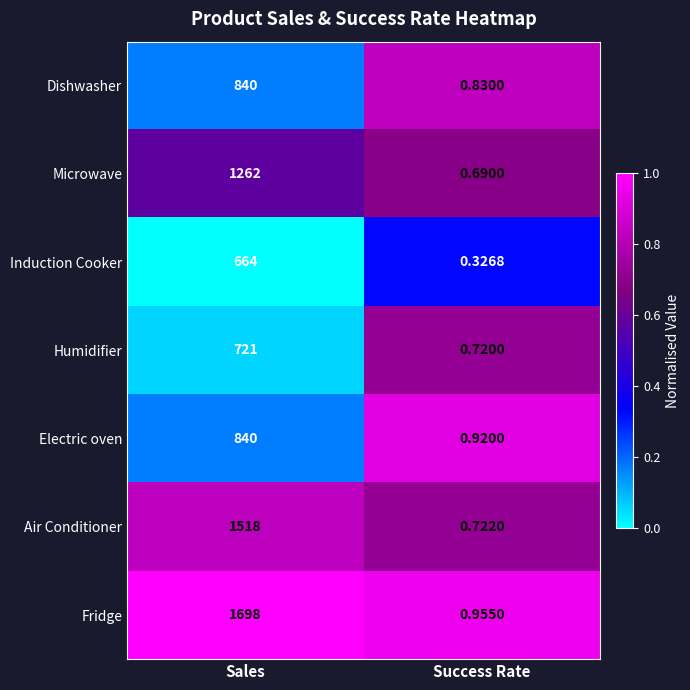

At which category is the sum across all series the highest?

Sales